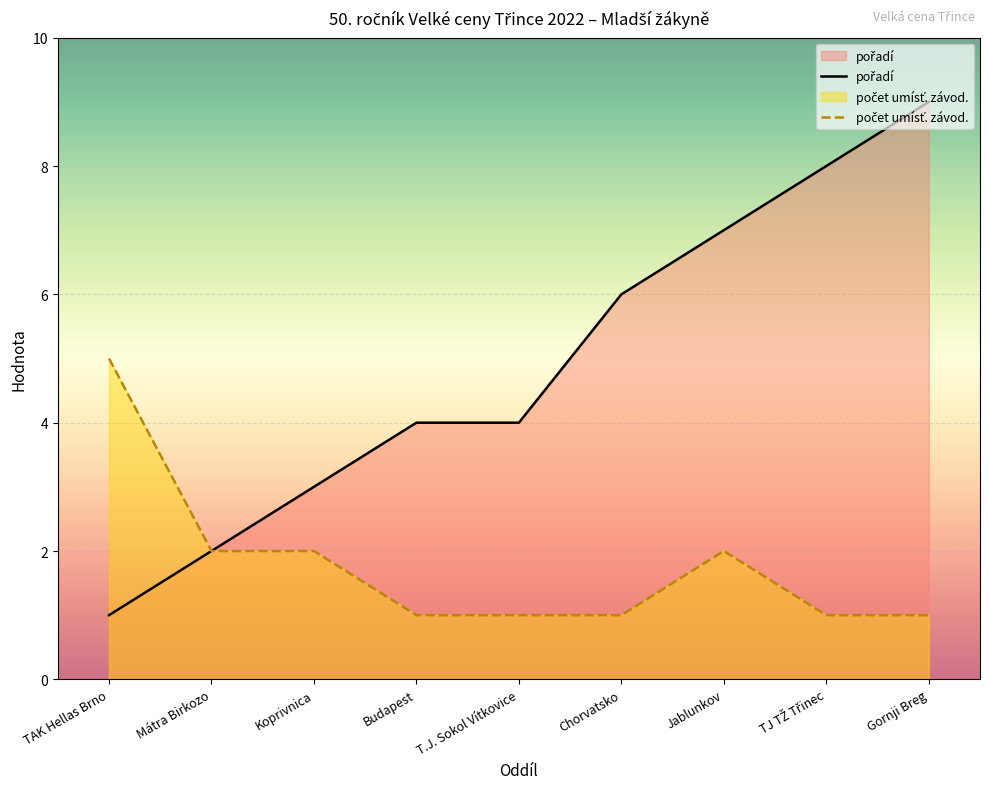

What are all the series names shown in the legend?

pořadí, počet umísť. závod.